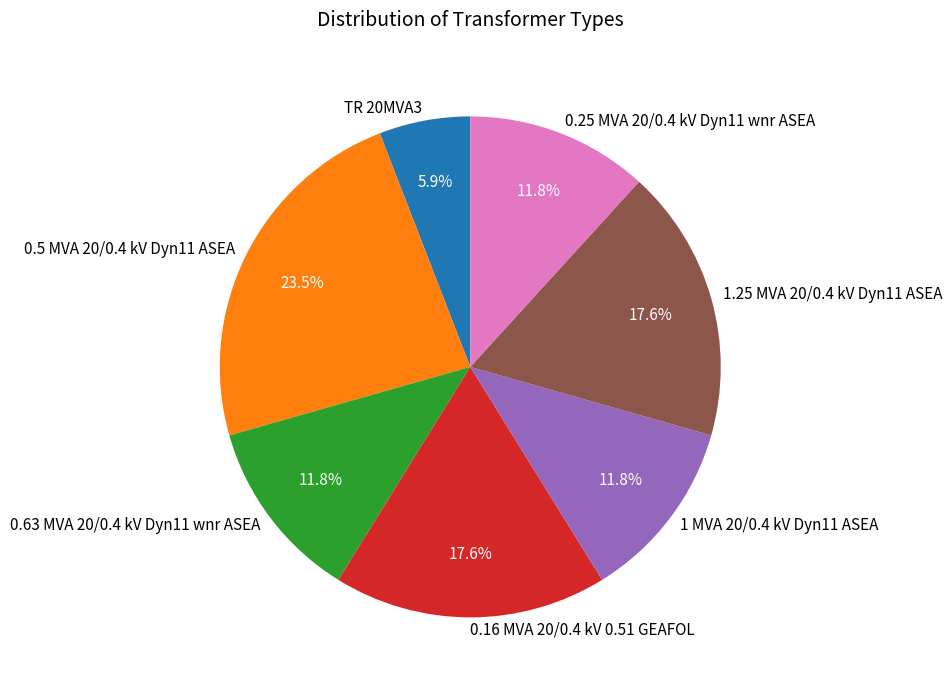

What percentage is NOT represented by 0.63 MVA 20/0.4 kV Dyn11 wnr ASEA?

88.2%